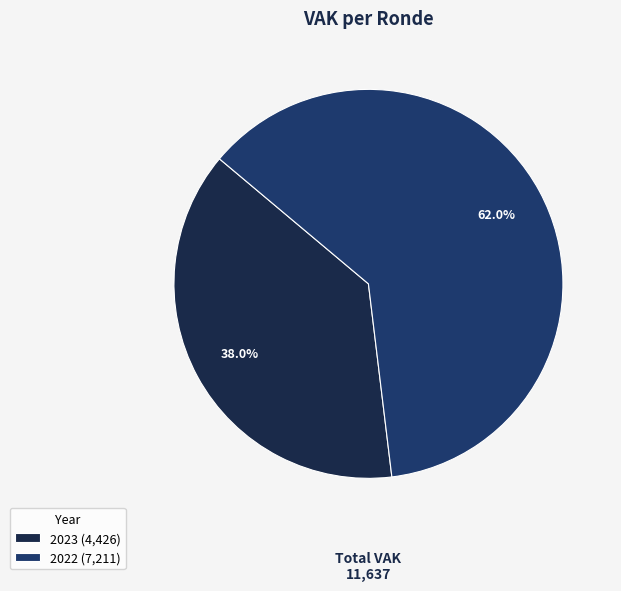

To the nearest percent, what is the difference between the largest and smallest slice percentages?

24%